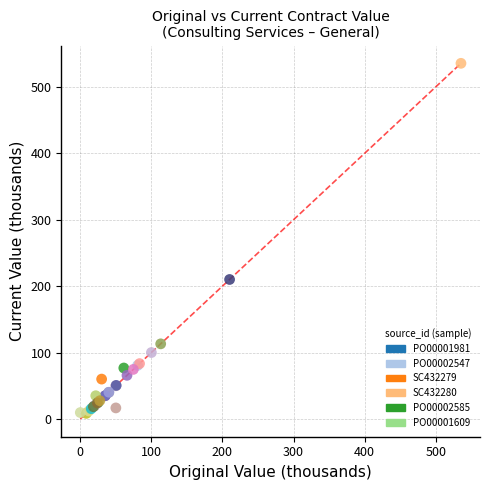

What Y value in the scatter plot is closest to 271?

210.0